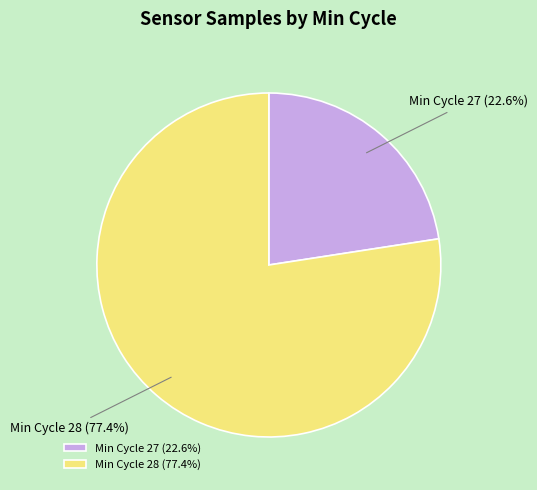

Does Min Cycle 28 account for over 50% of the chart?

Yes